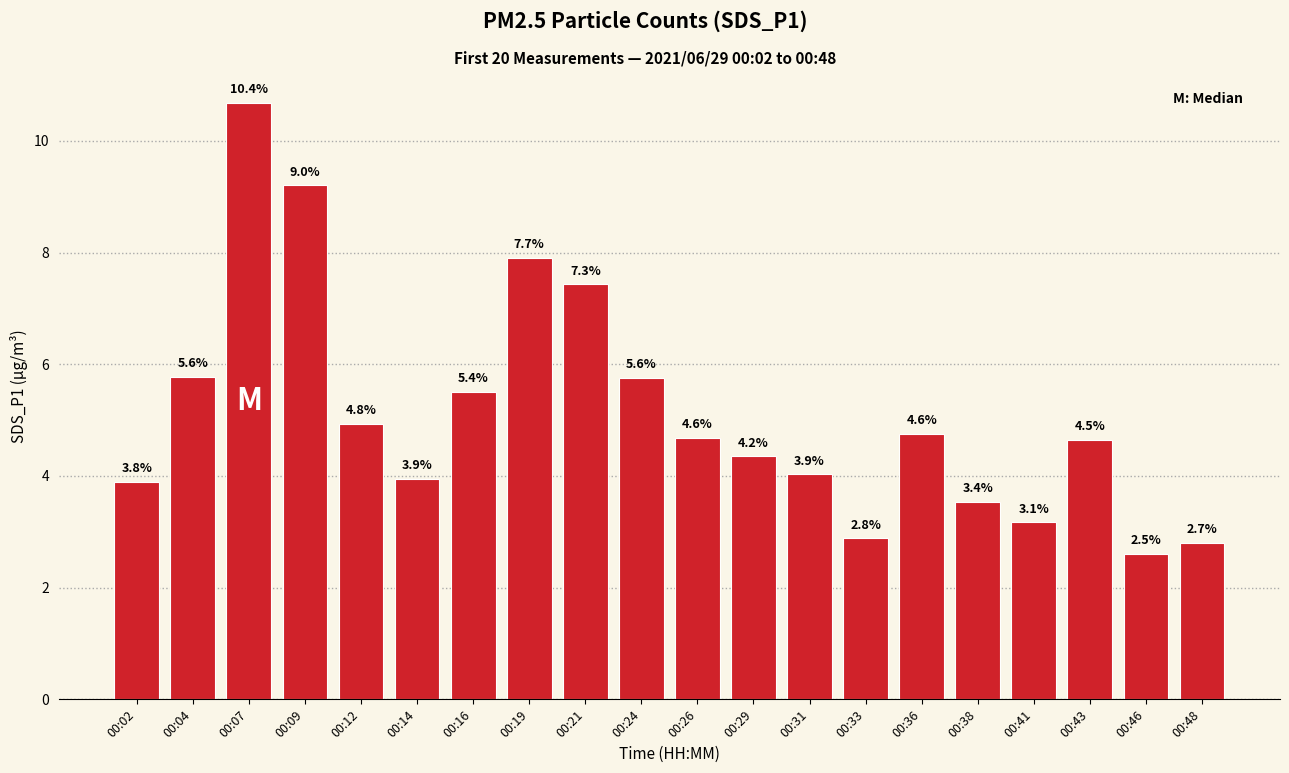

The value at 00:36 is 4.8. True or false?

True